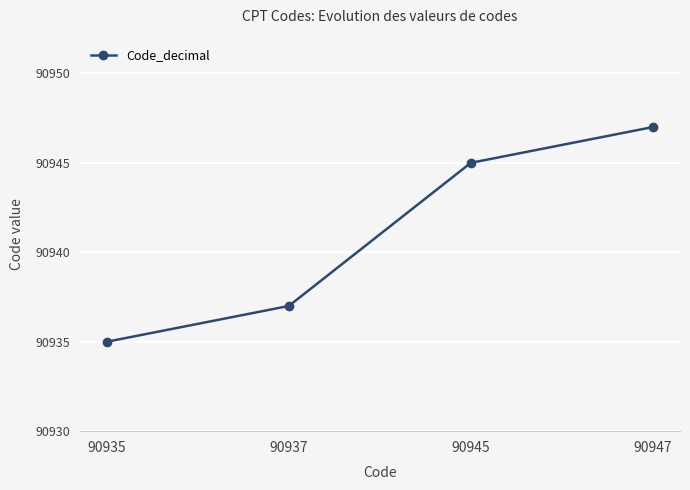

What is the minimum value shown in the chart?

90935